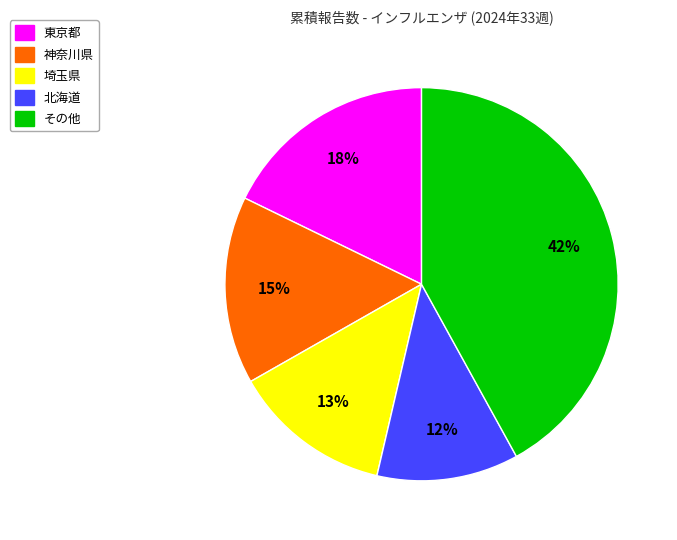

Which slice is the smallest?

北海道